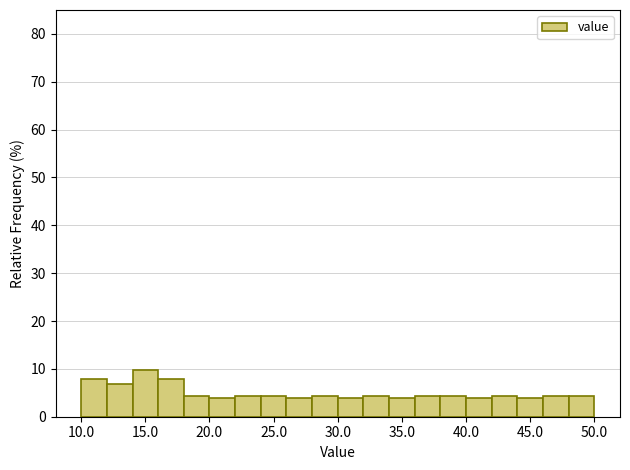

Reading left to right, transcribe this chart: for each bar, give the range it covers on the x-axis and its height. The values are not printed on the chart, so give them approximately, as read against the axis.

10 to 12: 8
12 to 14: 7
14 to 16: 10
16 to 18: 8
18 to 20: 4
20 to 22: 4
22 to 24: 4
24 to 26: 4
26 to 28: 4
28 to 30: 4
30 to 32: 4
32 to 34: 4
34 to 36: 4
36 to 38: 4
38 to 40: 4
40 to 42: 4
42 to 44: 4
44 to 46: 4
46 to 48: 4
48 to 50: 4